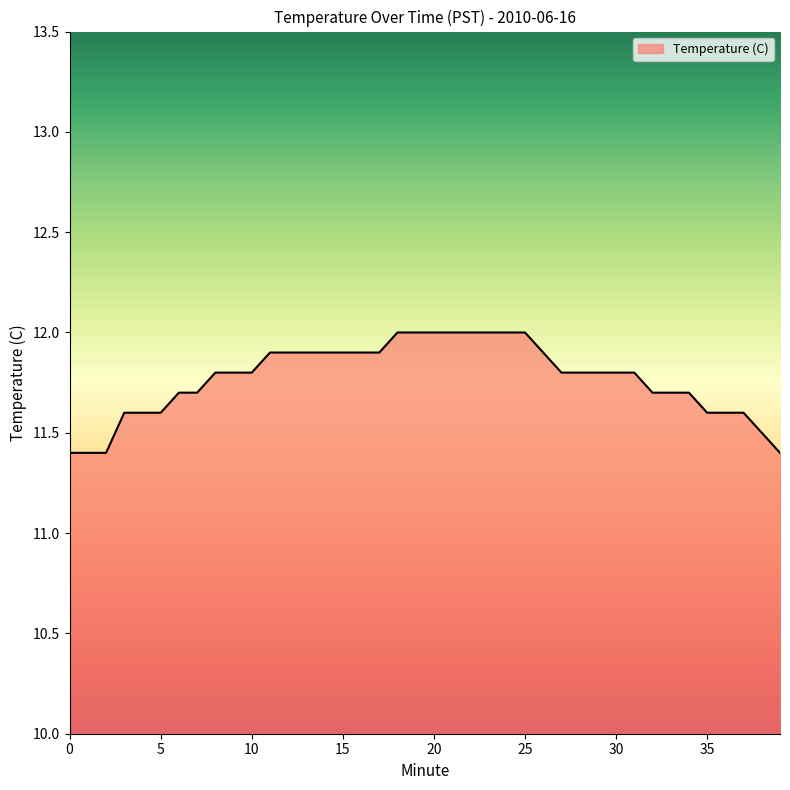

Does the chart have visible grid lines?

No